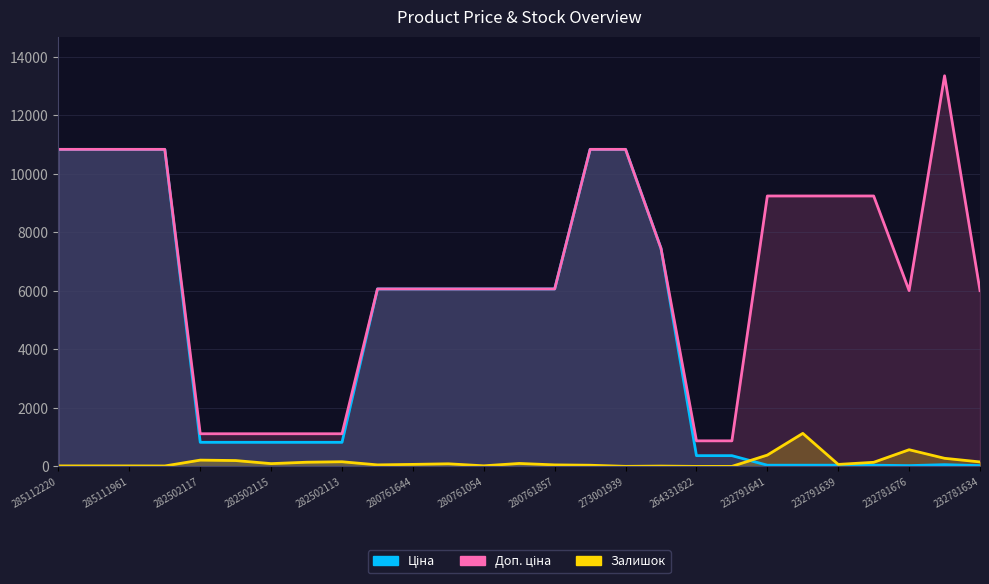

Is it true that Залишок equals 0.0 at 264331822?

True